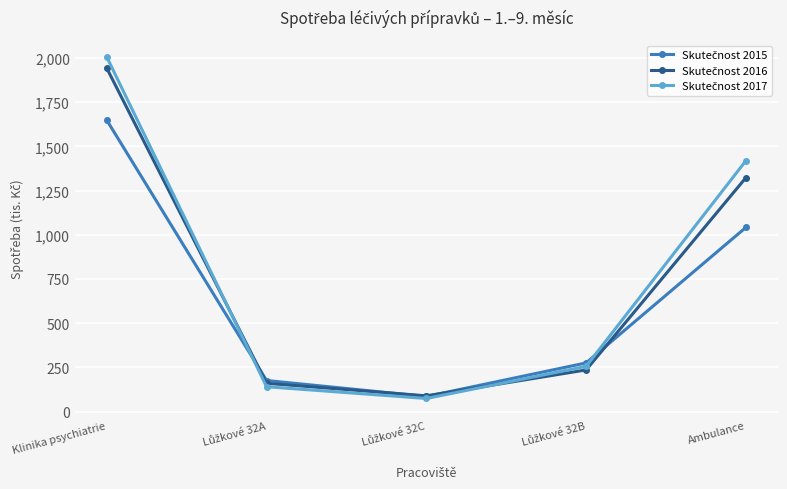

What is the maximum value shown in the chart?

2005.4